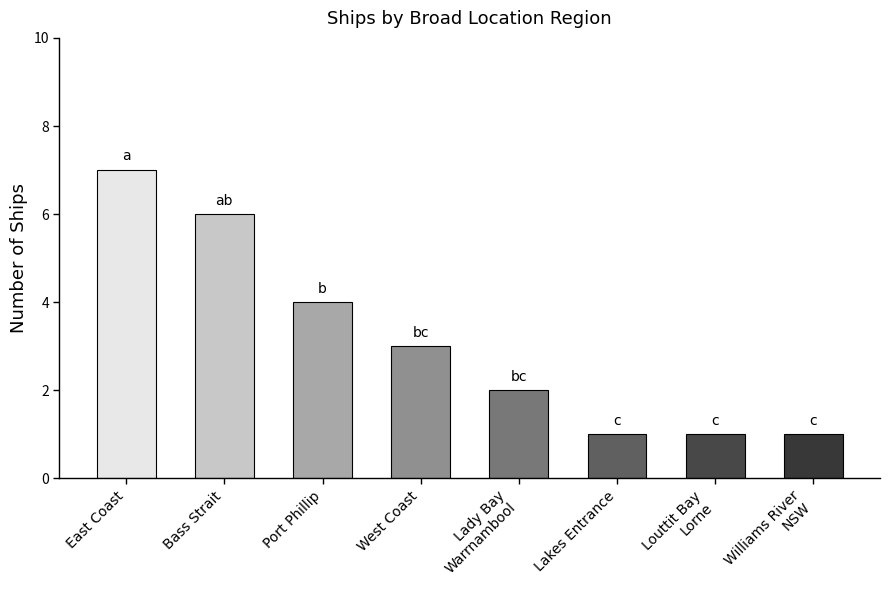

What is the difference between the maximum and minimum values?

6